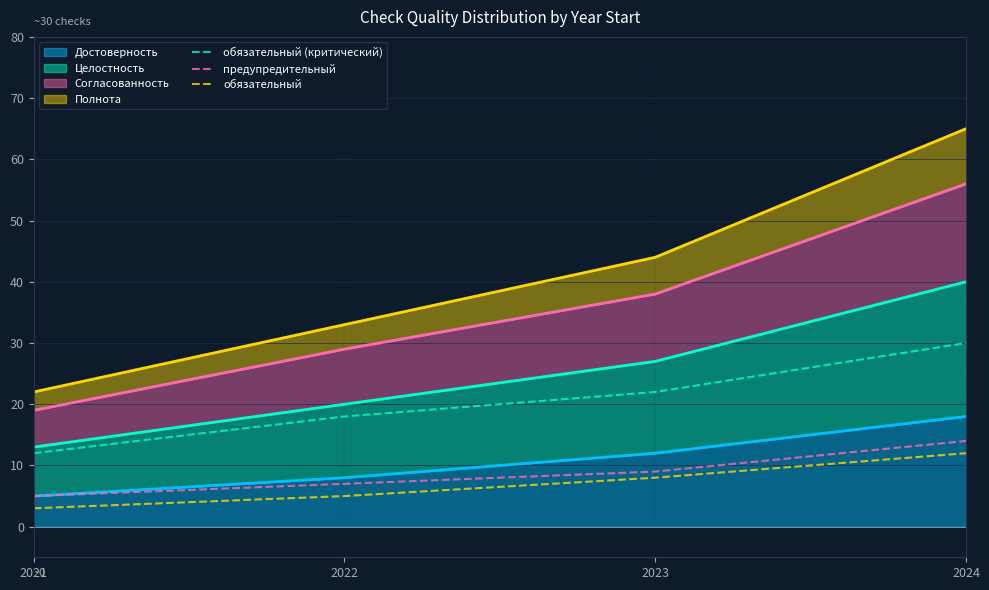

At which category does the chart reach its minimum across all series?

2021